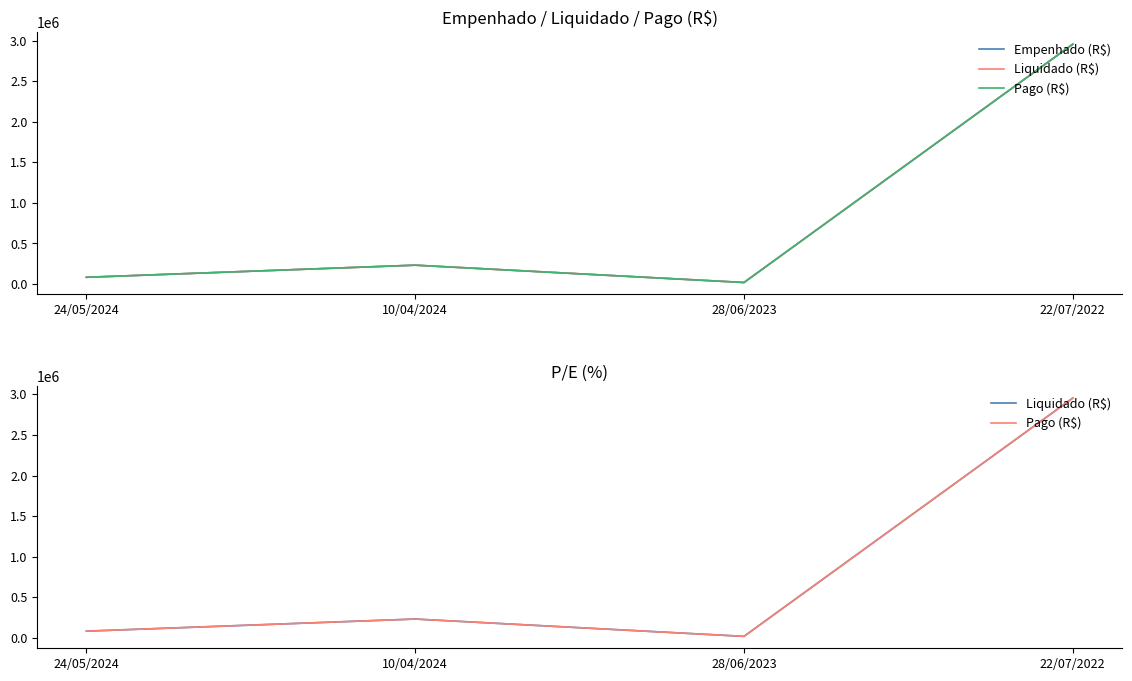

Which series has the largest total across all categories?

Empenhado (R$)